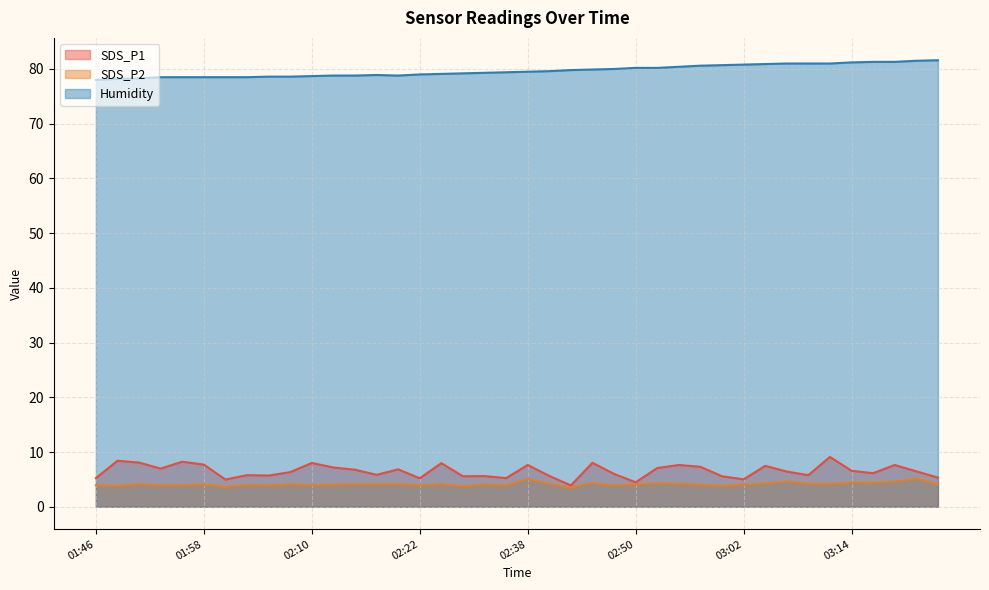

The value of SDS_P2 at 02:10 is 3.9. True or false?

True